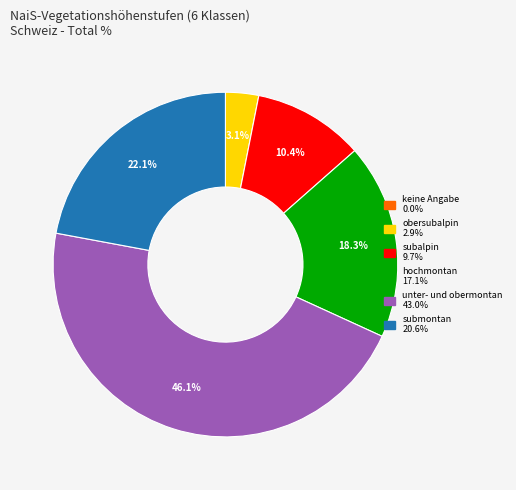

Is the sum of subalpin and submontan greater than half?

No